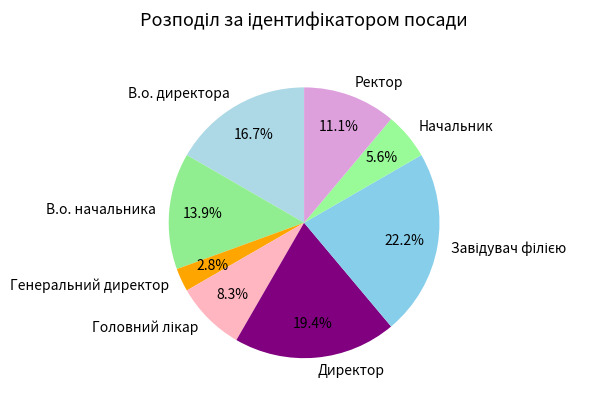

Is there a majority slice in this chart?

No